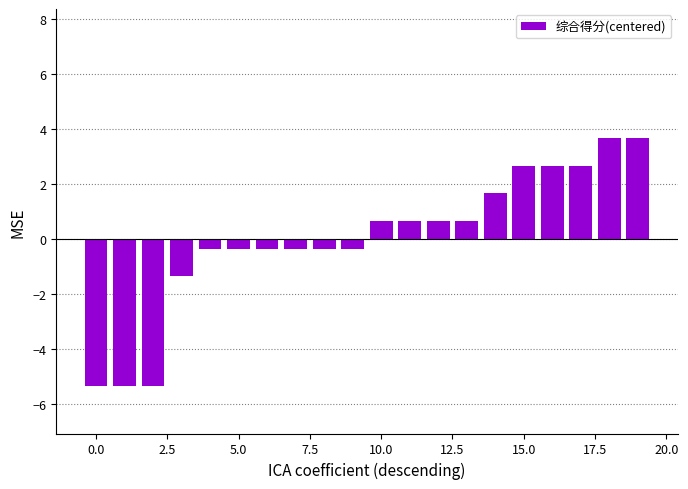

What is the smallest value displayed?

-5.3